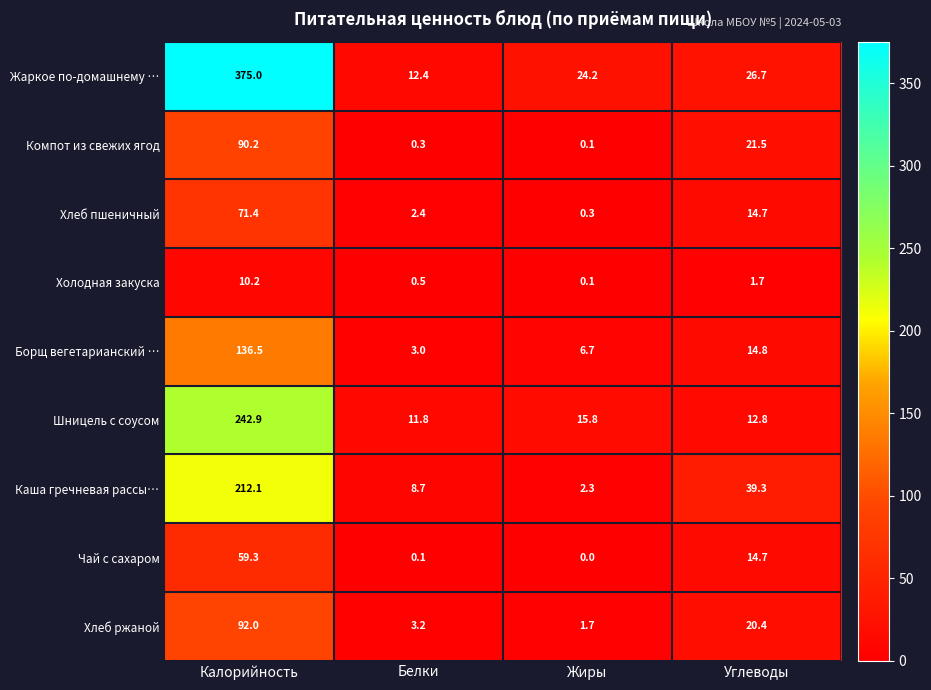

Which category has the lowest value across all series?

Жиры